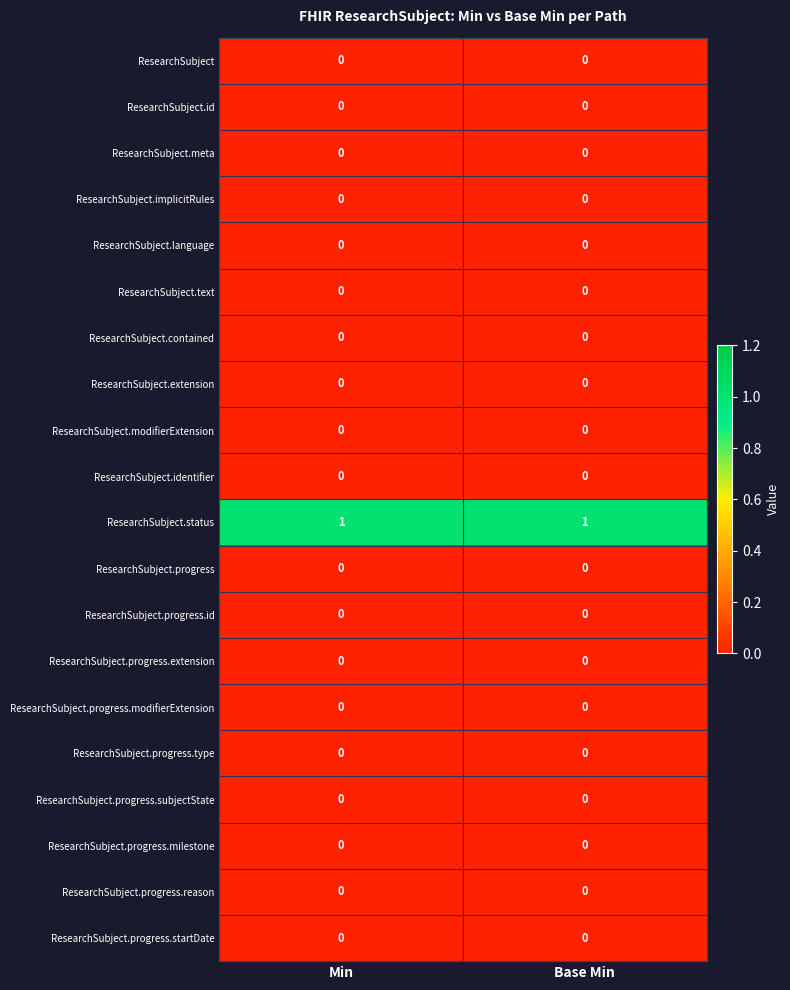

The value of ResearchSubject.progress.reason at Base Min is 0. True or false?

True